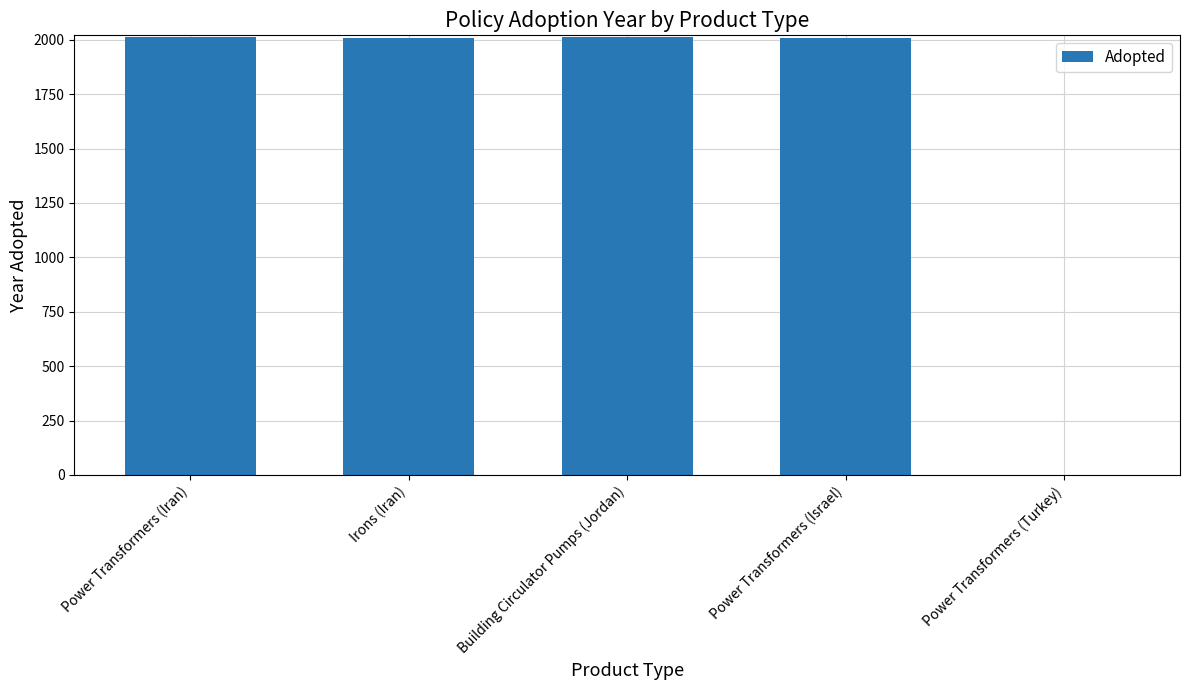

What is the greatest value displayed?

2013